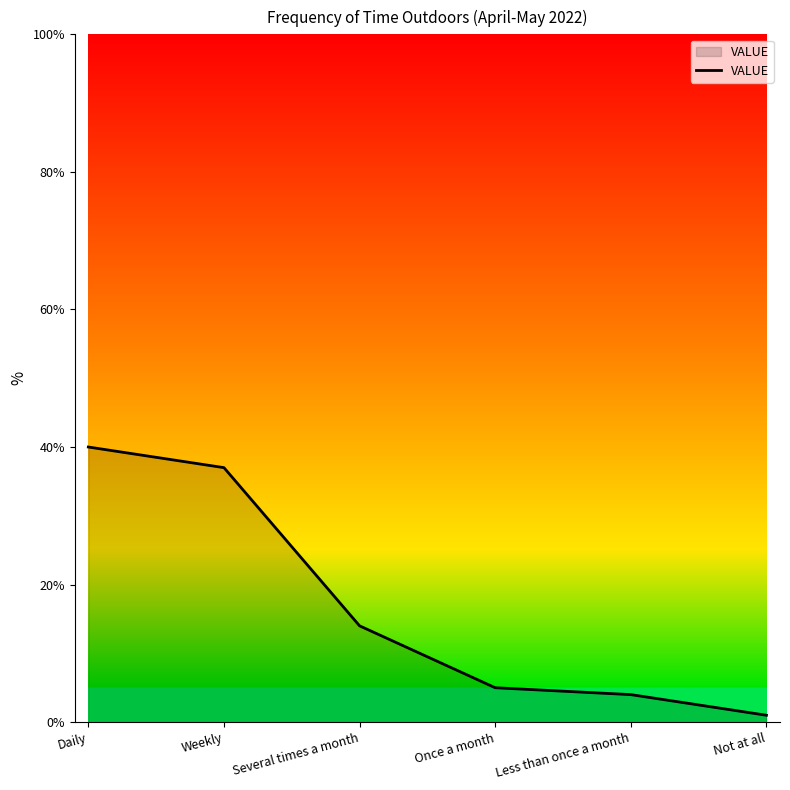

The value at Less than once a month is 4. True or false?

True